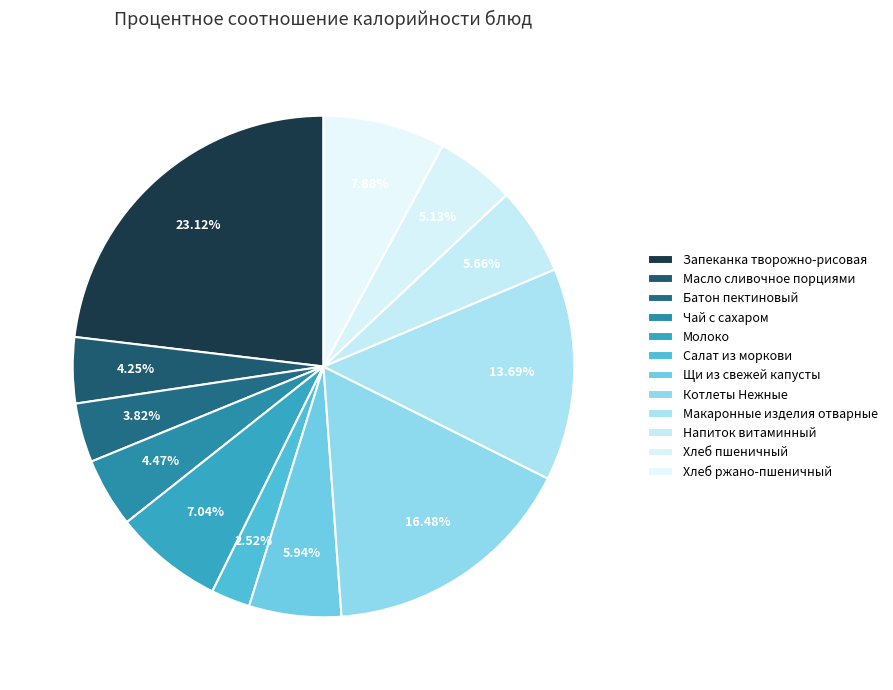

To the nearest percent, what is the average slice percentage?

8%